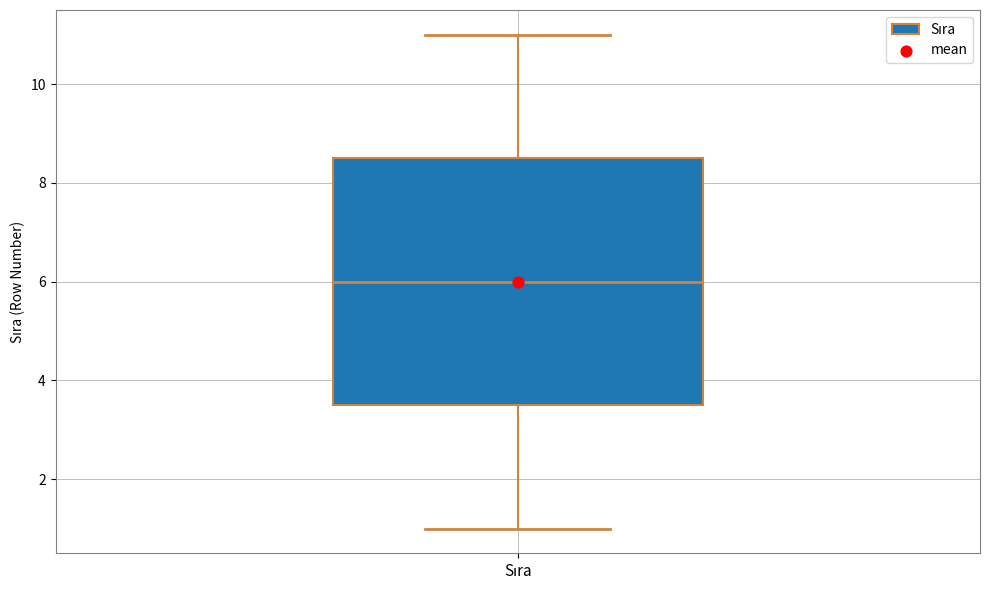

Where is the lower edge of the box for Sıra on the y-axis? The values are not printed on the chart, so give them approximately, as read against the axis.

3.6